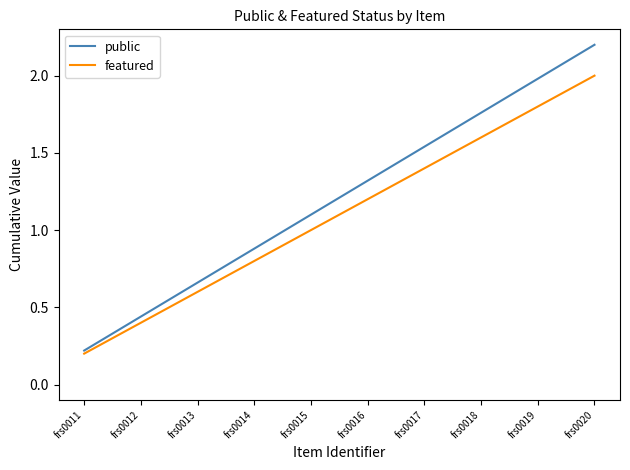

Is it true that featured equals 1.8 at frs0019?

True